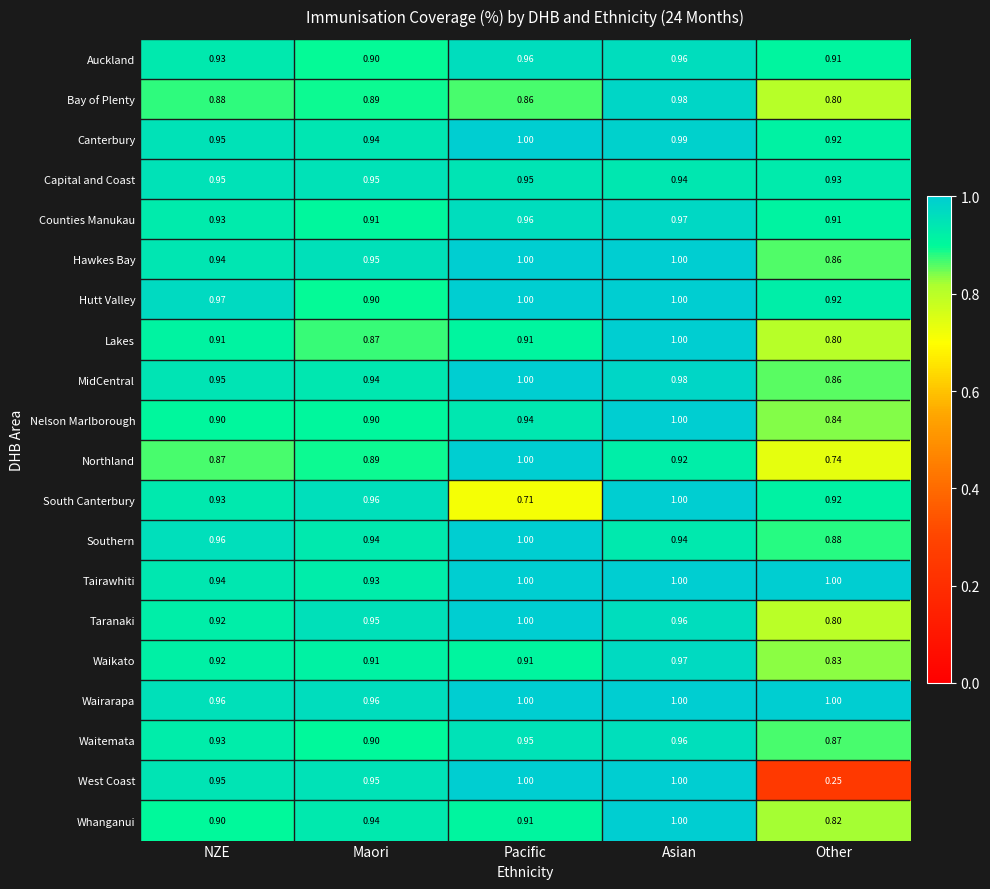

Which series has the largest range (max minus min)?

West Coast